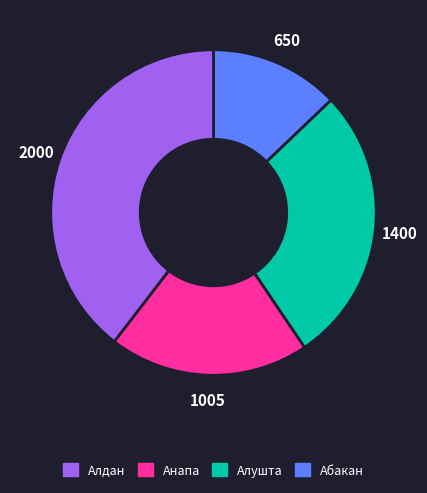

Is there any slice that represents more than half of the pie?

No